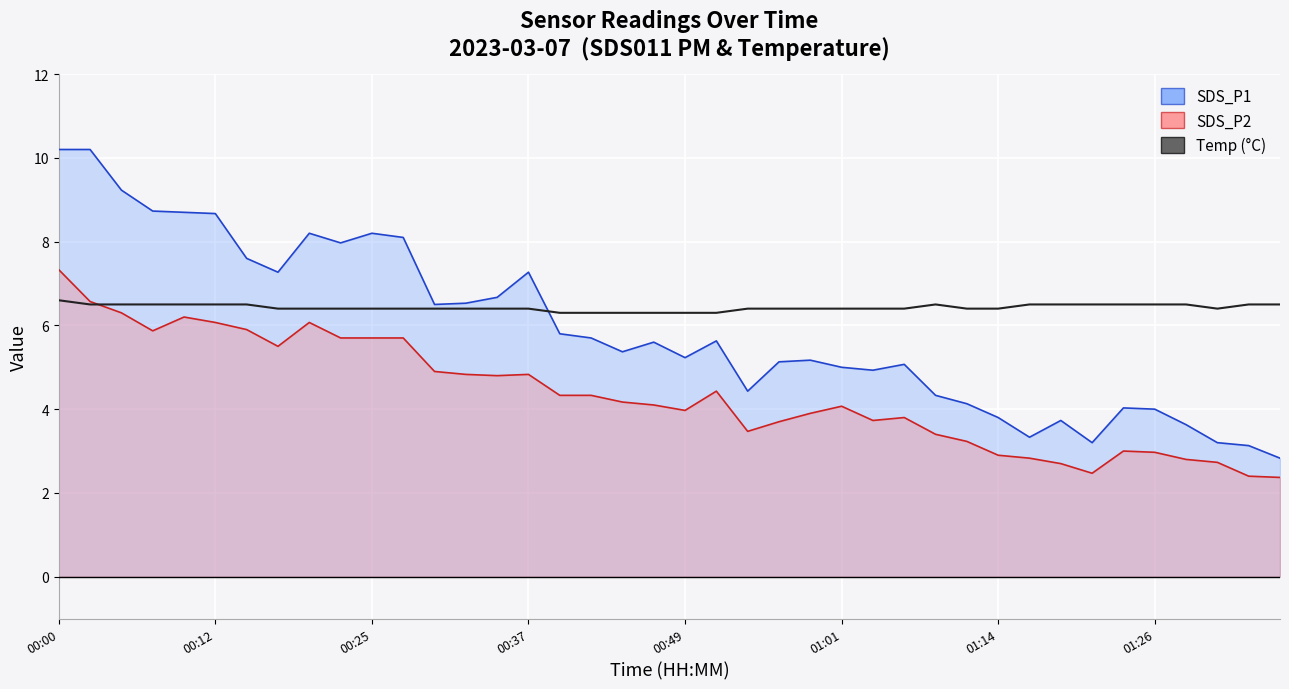

What value does the SDS_P1 series have at 22?

4.4